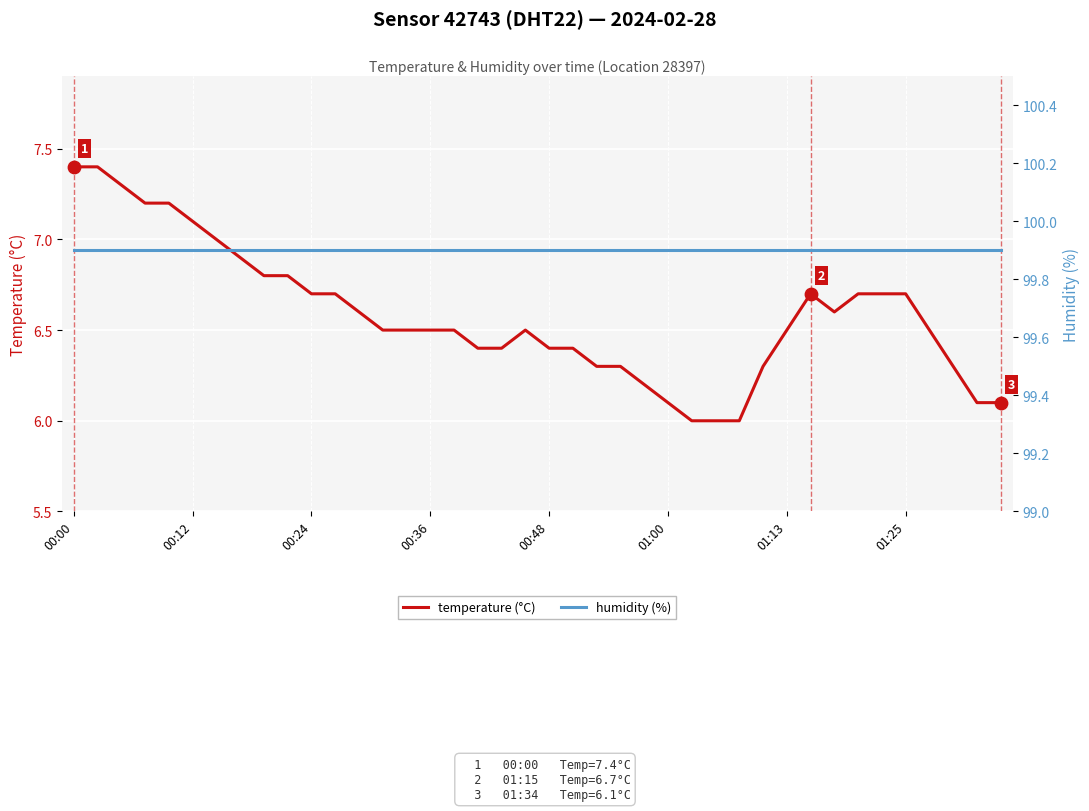

At which category is the sum across all series the highest?

00:00